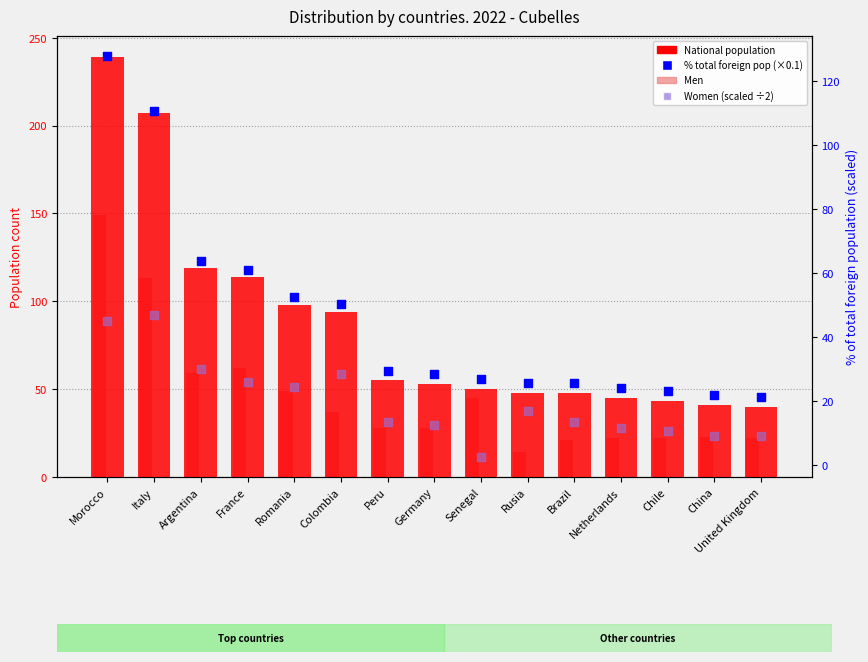

Which series reaches the maximum Y coordinate?

National population